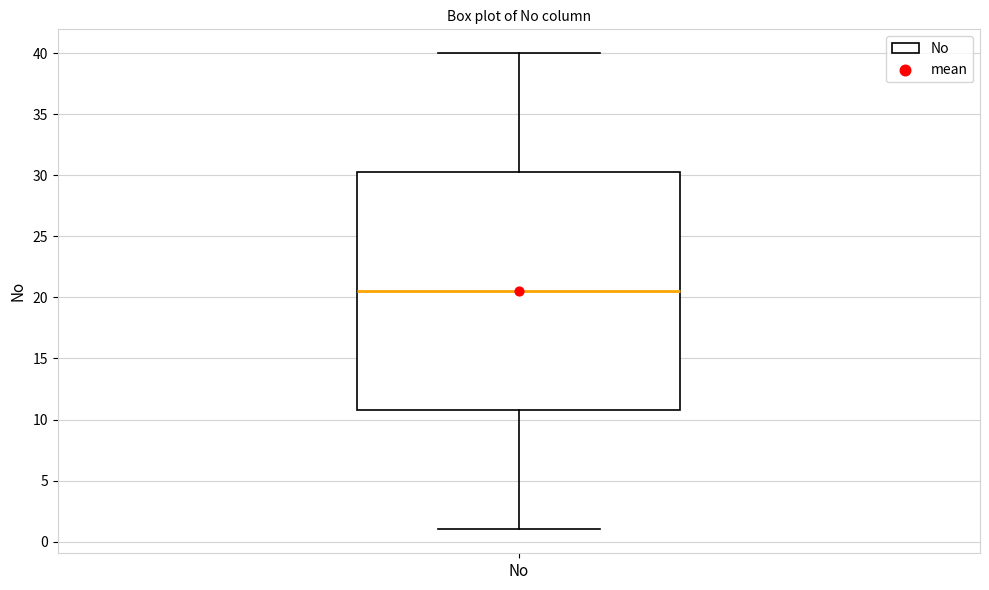

Transcribe this box plot: give where the median line is, the range the box spans, and where the two whiskers end, as read against the y-axis. The values are not printed on the chart, so give them approximately, as read against the axis.

median 20.5, box 11.0 to 30.5, whiskers 1.0 to 40.0